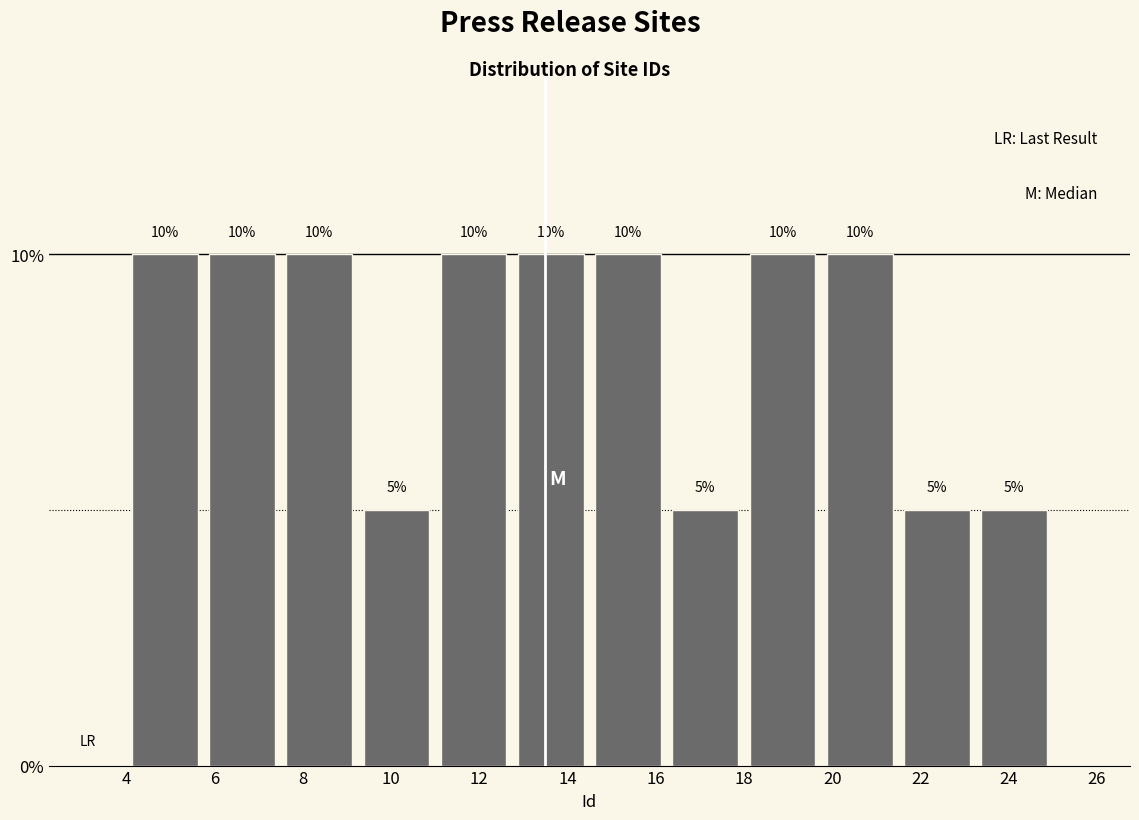

Reading left to right, list every bar in this chart as the range it spans on the x-axis followed by its height. The bar edges are not printed on the chart, so give them approximately, as read against the axis.

4.00 to 5.75: 10
5.75 to 7.50: 10
7.50 to 9.25: 10
9.25 to 11.00: 5
11.00 to 12.75: 10
12.75 to 14.50: 10
14.50 to 16.25: 10
16.25 to 18.00: 5
18.00 to 19.75: 10
19.75 to 21.50: 10
21.50 to 23.25: 5
23.25 to 25.00: 5